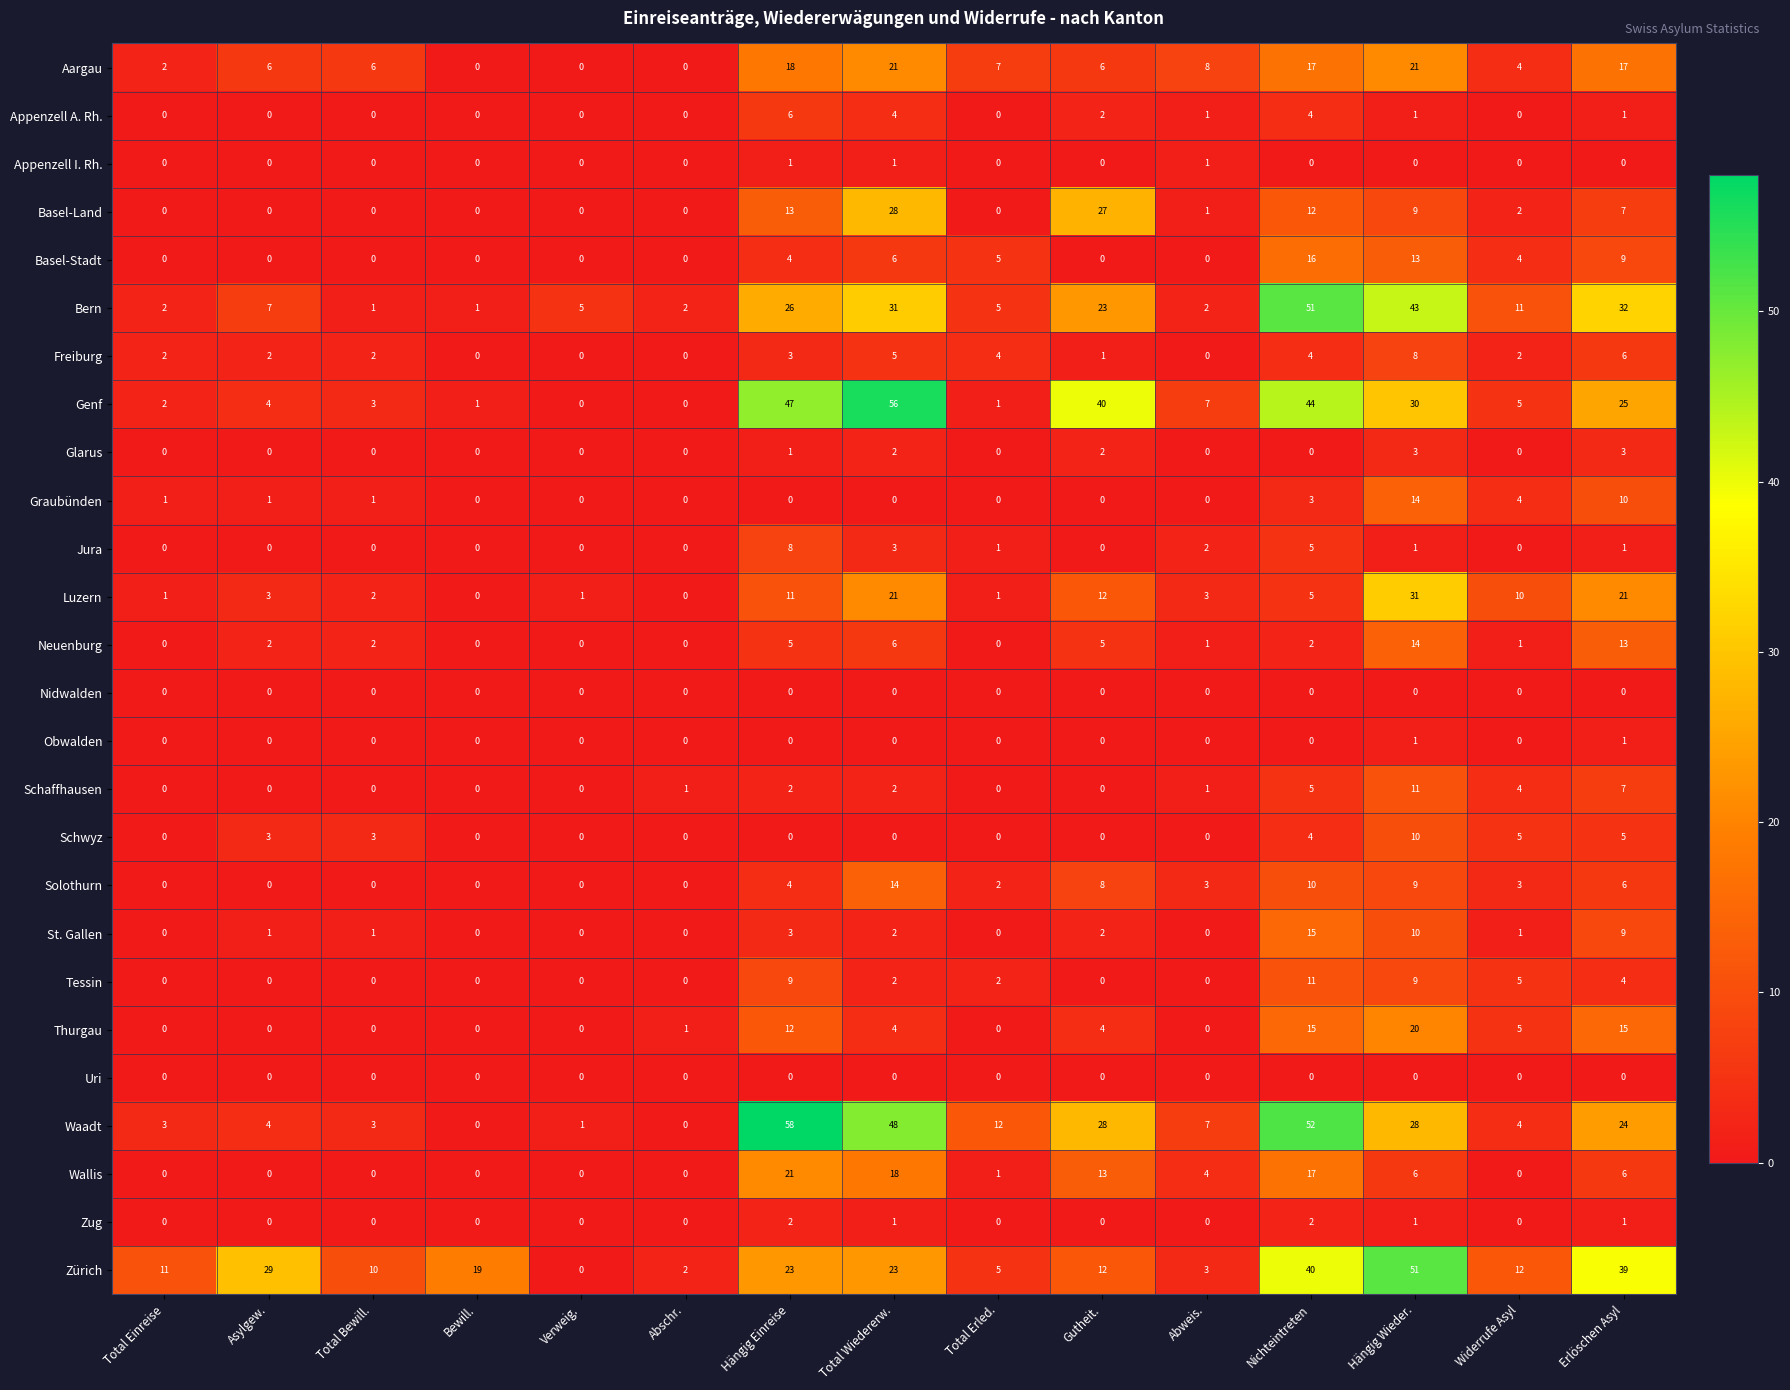

What is the difference between the Zürich values at Total Erled. and Total Bewill.?

5